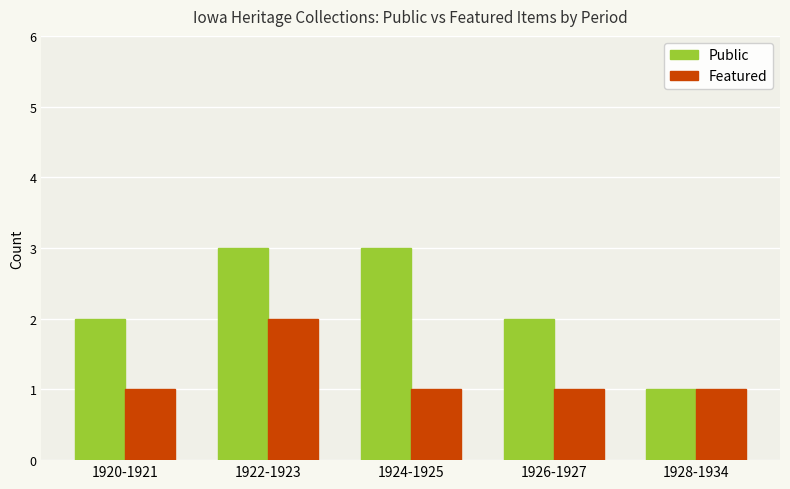

Which series changed the most between 1924-1925 and 1926-1927?

Public